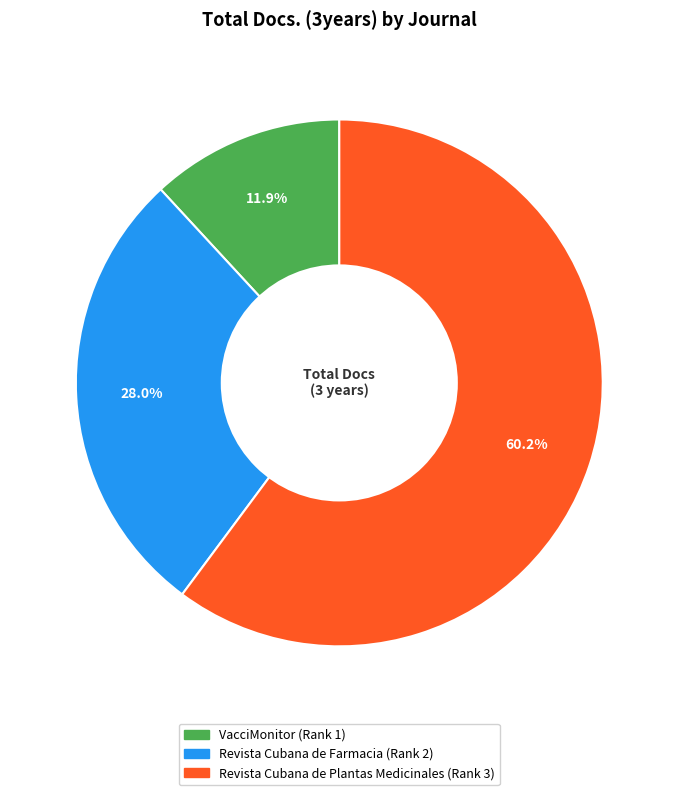

To the nearest percent, what is the difference between the largest and smallest slice percentages?

48%